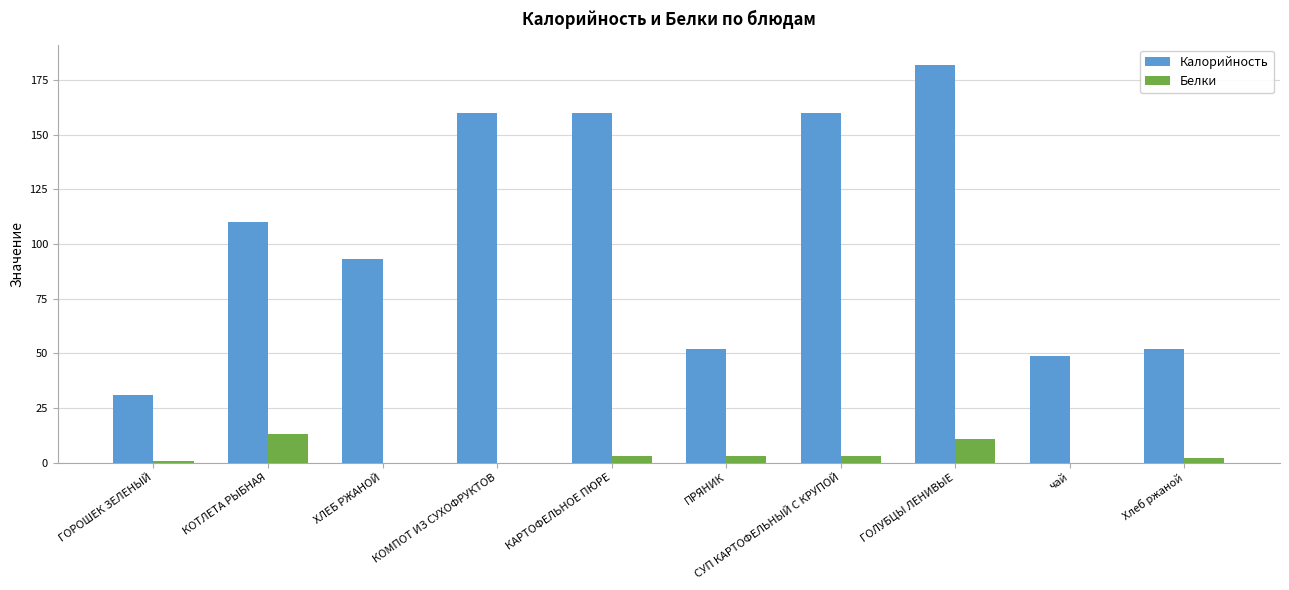

Where is Калорийность nearest to the value 106?

КОТЛЕТА РЫБНАЯ